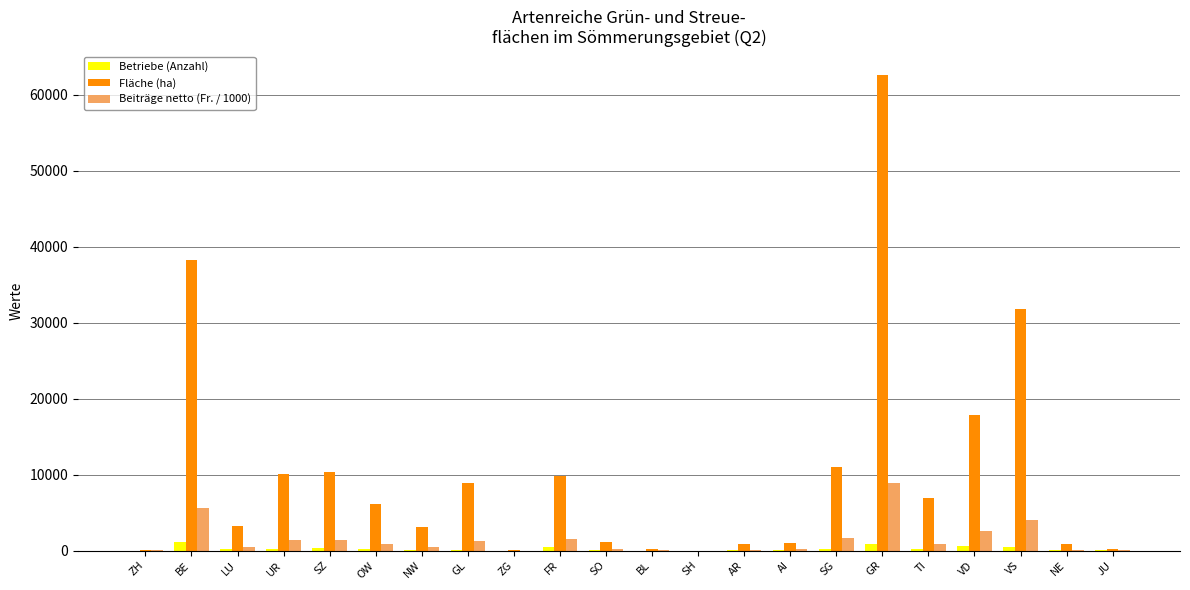

Which category has the highest value in the Fläche (ha) series?

GR